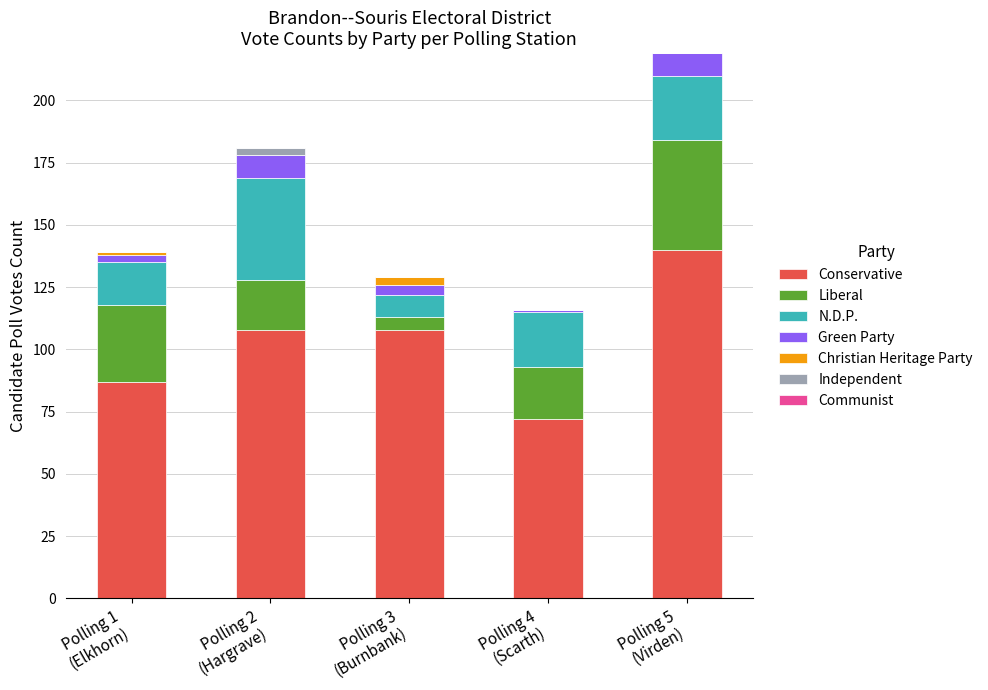

Count the number of data series in this chart.

6